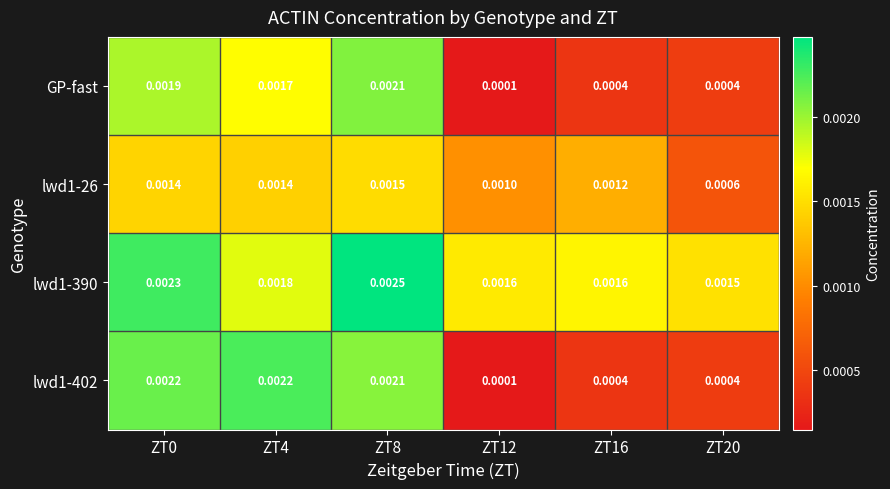

How many distinct data groups are displayed?

4